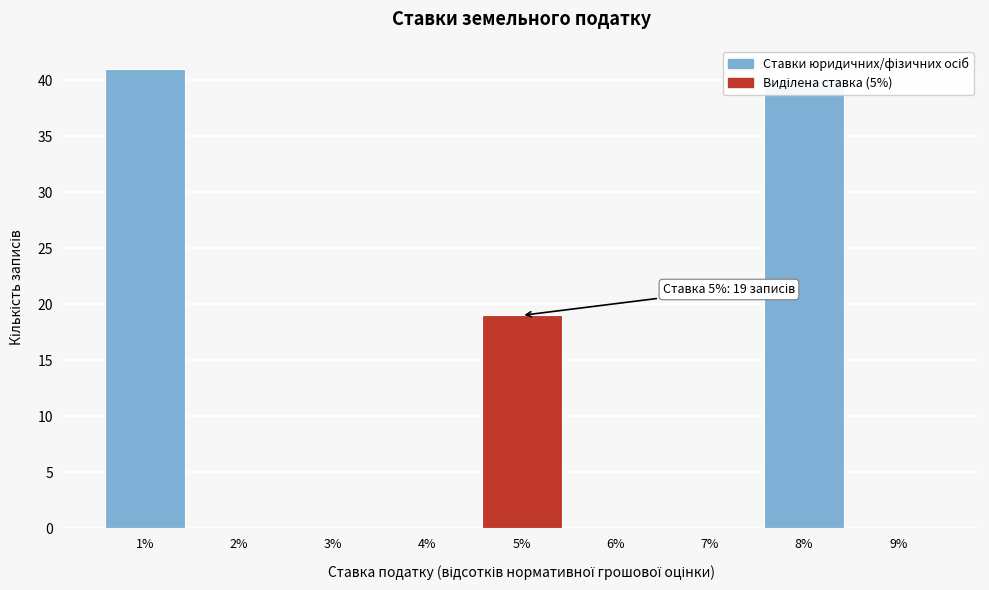

Over which range of the x-axis is the bar tallest?

0.5 to 1.5